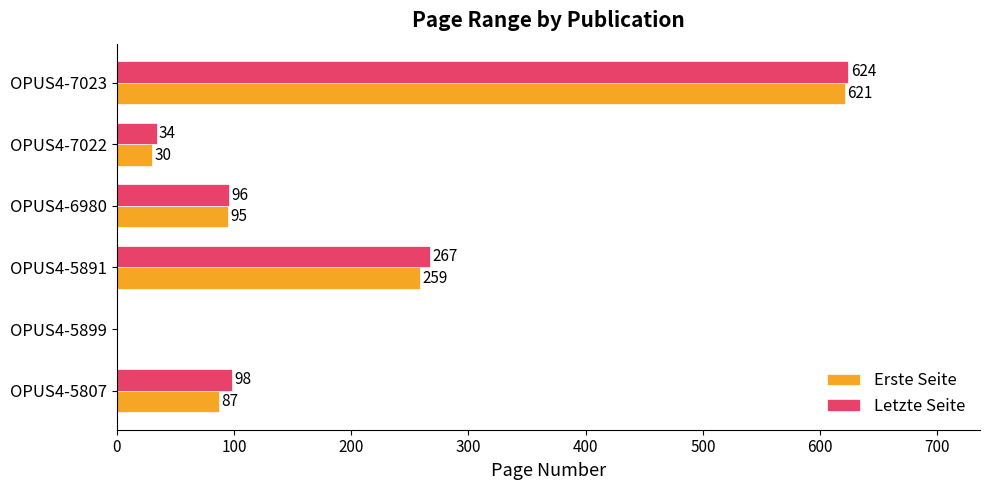

Count the number of data series in this chart.

2